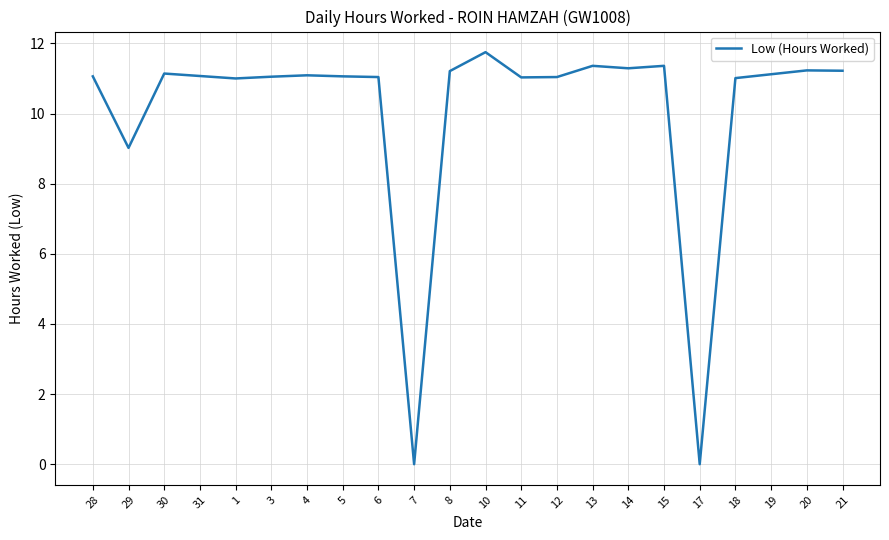

True or false: the data shows 17.0 at 21.

False